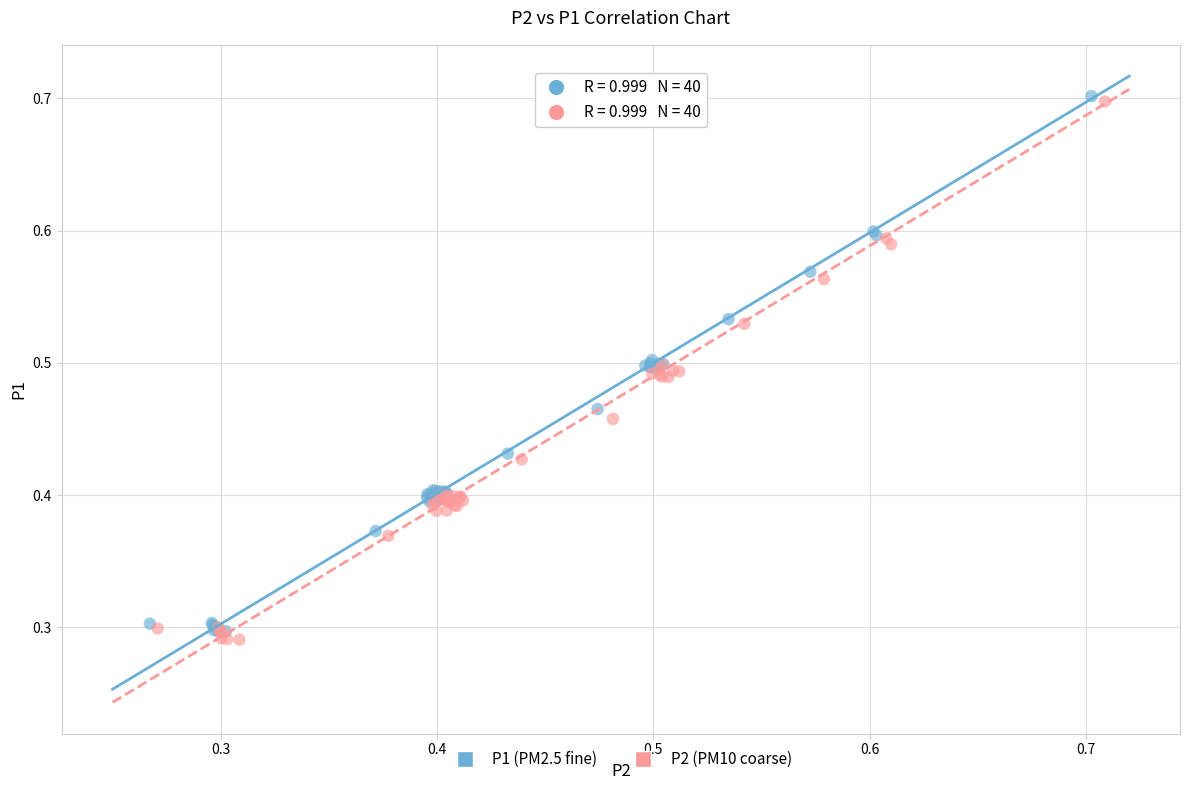

Which series has the largest Y range (max minus min)?

P2 (PM10 coarse)